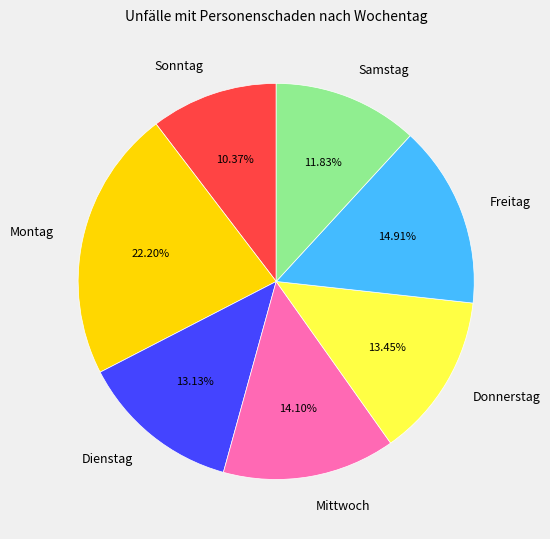

Is there any slice that represents more than half of the pie?

No